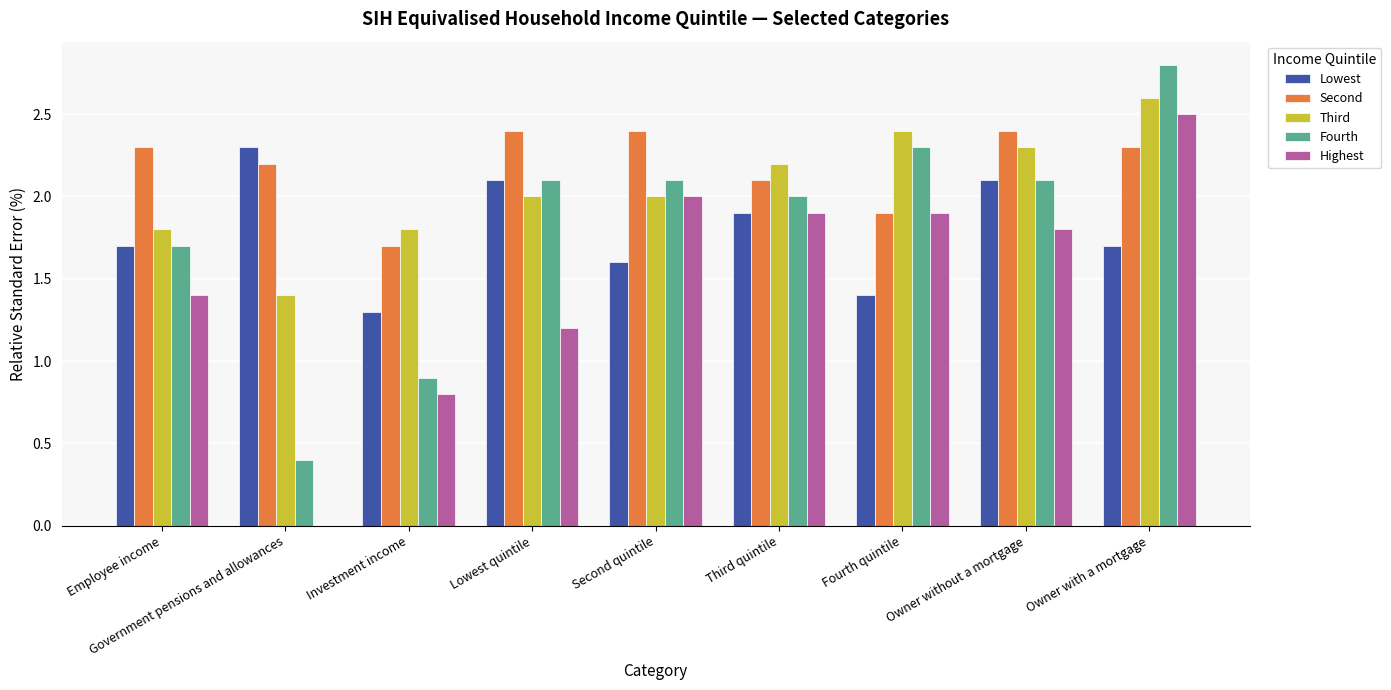

True or false: Highest has a value of 1.9 at Fourth quintile.

True